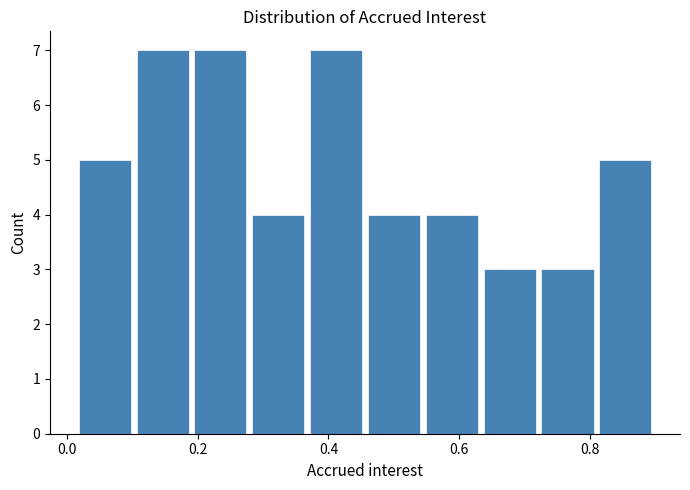

Reading left to right, list every bar in this chart as the range it spans on the x-axis followed by its height. Neither the bar edges nor the heights are printed on the chart, so give them approximately, as read against the axes.

0.02 to 0.10: 5
0.10 to 0.20: 7
0.20 to 0.28: 7
0.28 to 0.38: 4
0.38 to 0.46: 7
0.46 to 0.54: 4
0.54 to 0.64: 4
0.64 to 0.72: 3
0.72 to 0.82: 3
0.82 to 0.90: 5